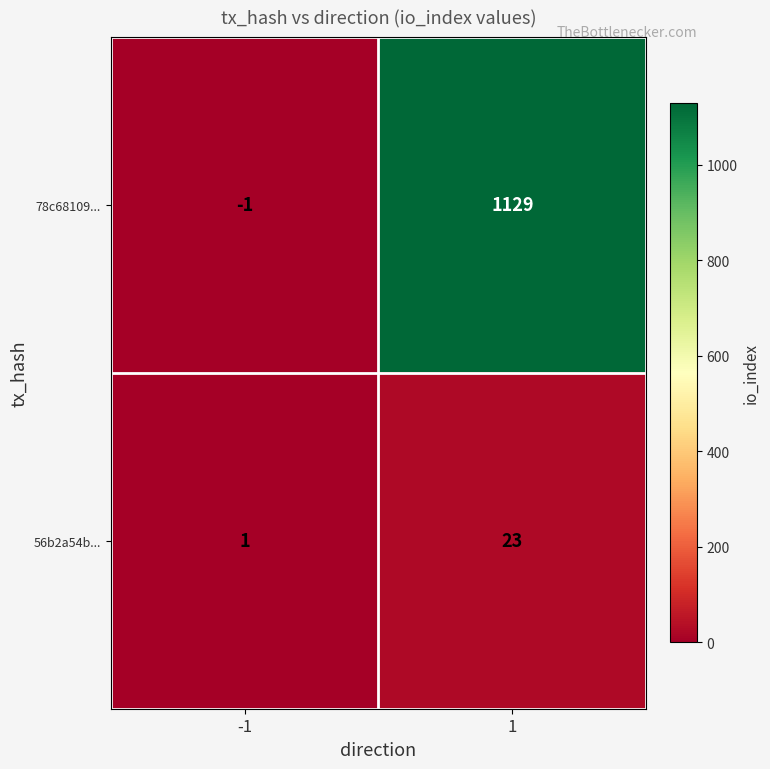

At how many categories does at least one series exceed 756?

1